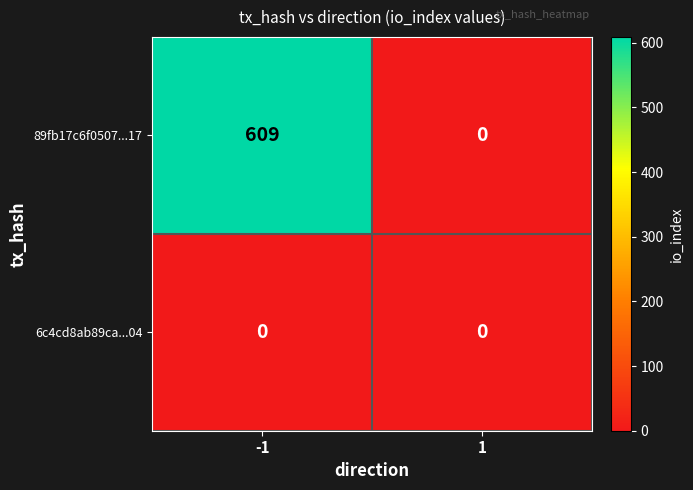

The 89fb17c6f0507...17 series shows 1004 at -1. True or false?

False